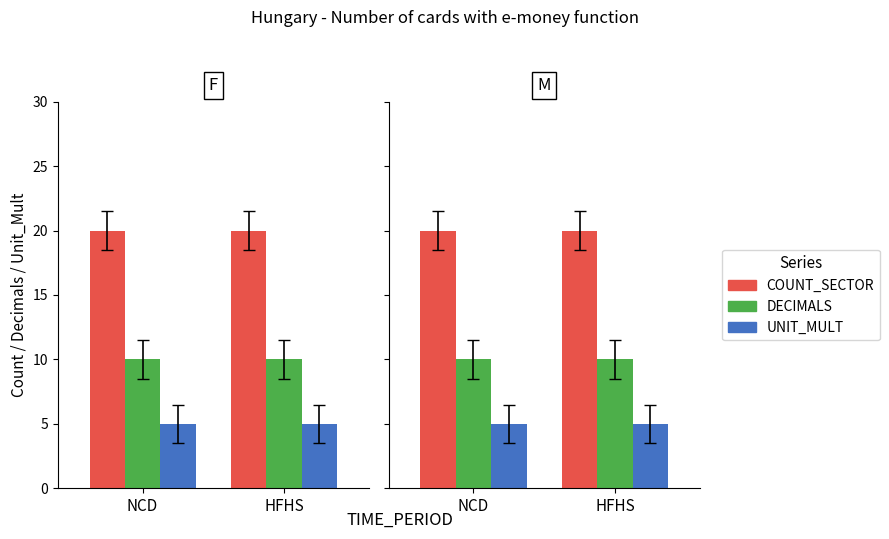

Rank the series by their average value, from lowest to highest.

UNIT_MULT, DECIMALS, COUNT_SECTOR